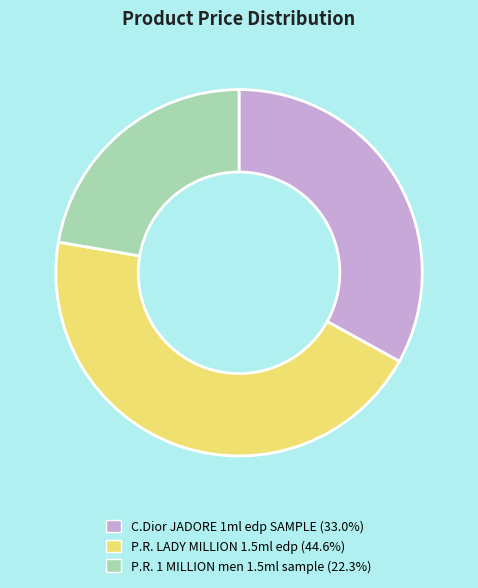

Is there any slice that represents more than half of the pie?

No